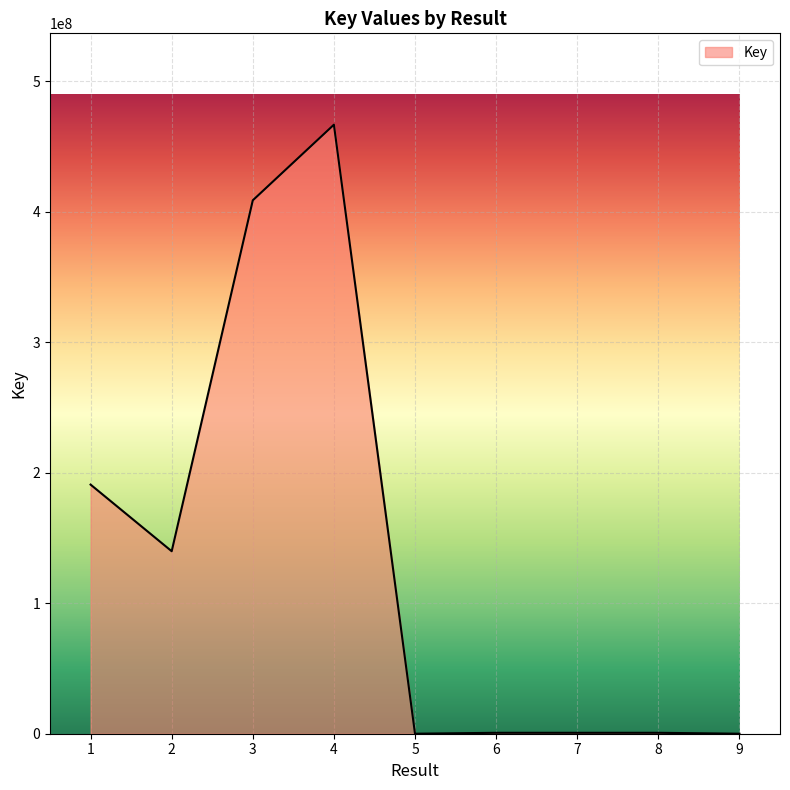

What is the difference between the maximum and minimum values?

466814339